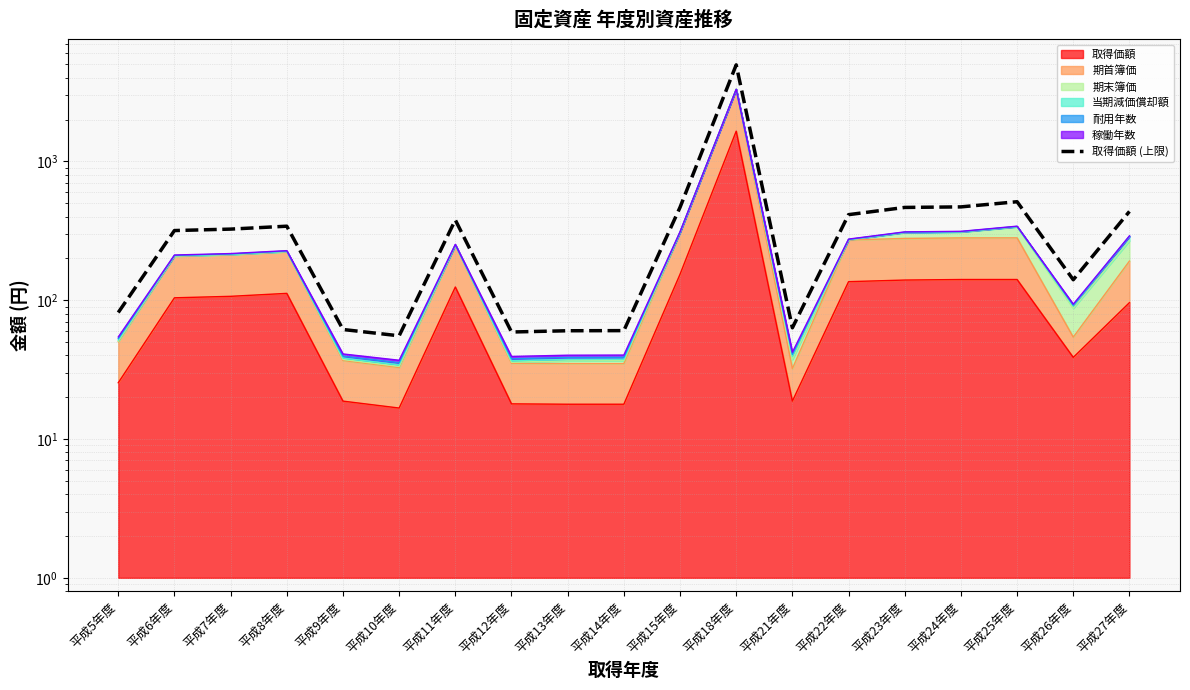

Which has a higher value, 平成11年度 or 平成22年度?

平成22年度